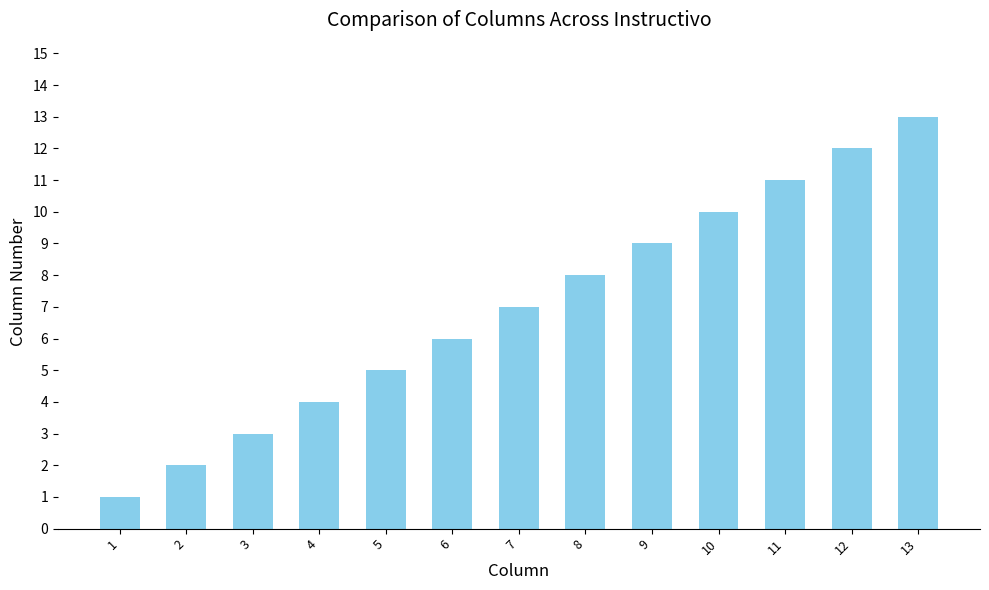

How many data points does each series have?

13